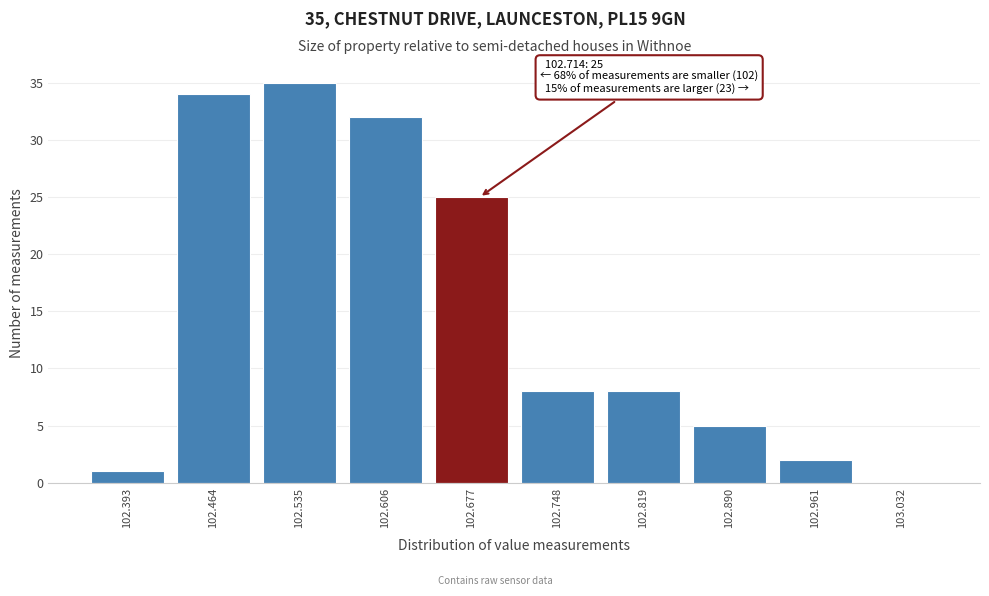

Reading right to left, extract all data points from this chart.

103.032=0	102.961=2	102.890=5	102.819=8	102.748=8	102.677=25	102.606=32	102.535=35	102.464=34	102.393=1